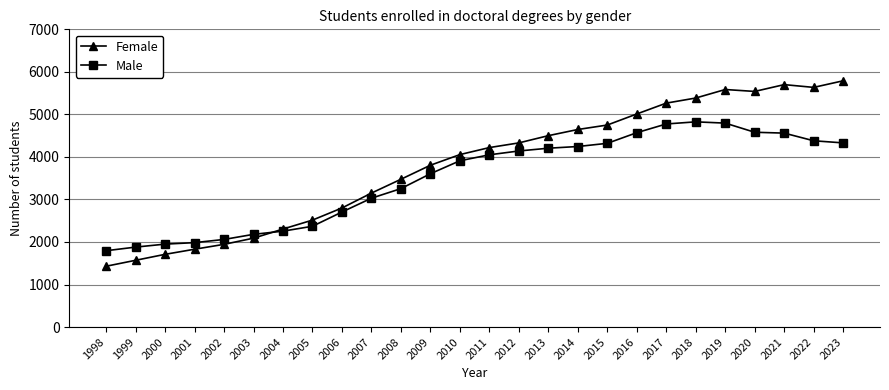

Count the number of data series in this chart.

2